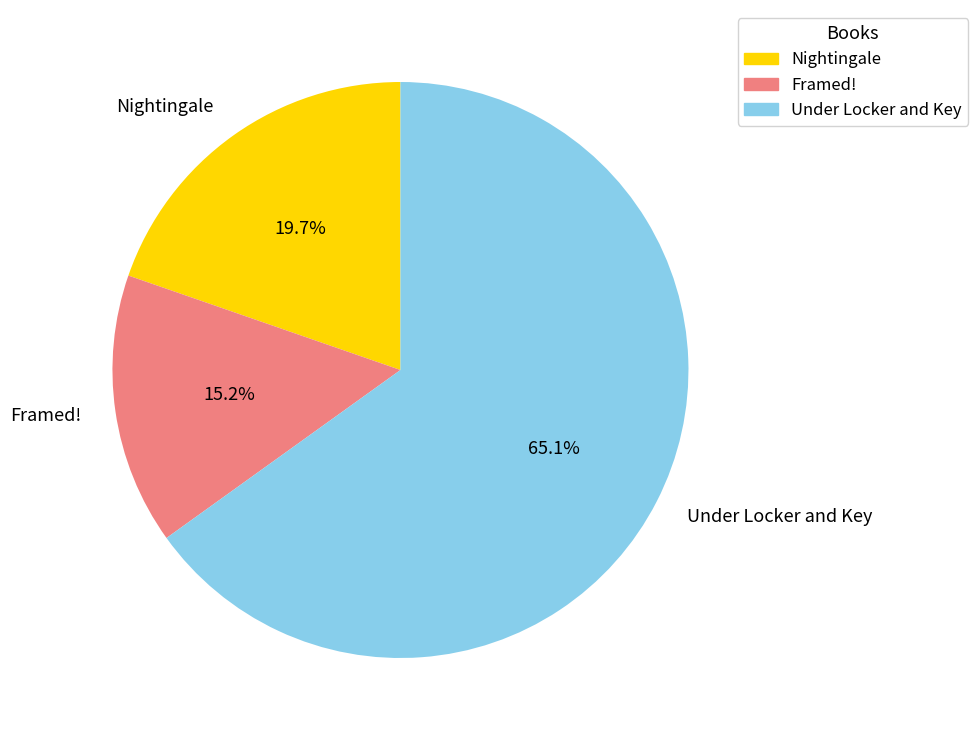

Count the number of slices in the pie.

3